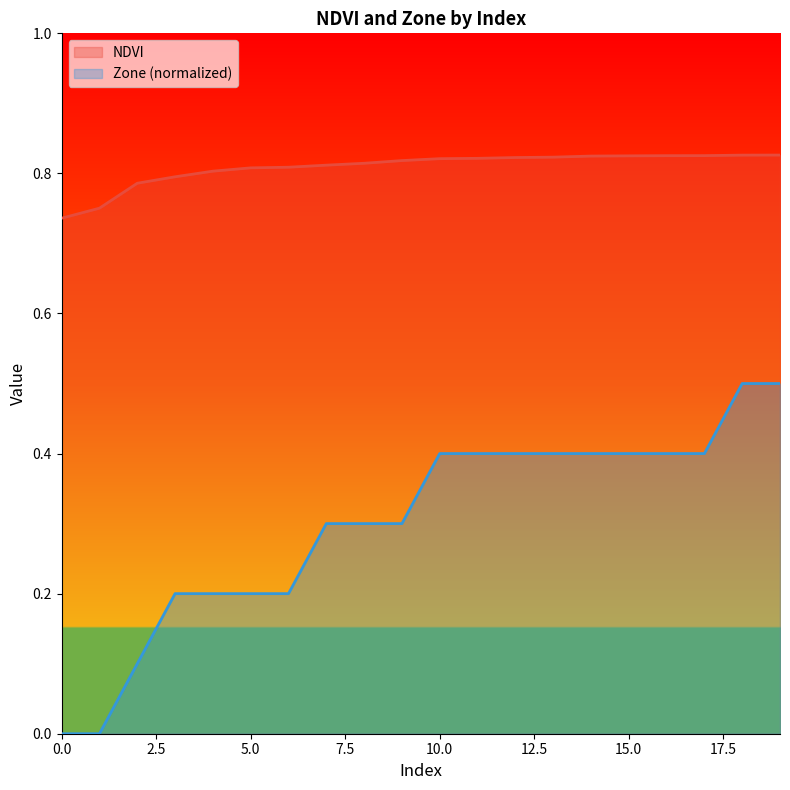

What is the difference between the highest and lowest values at 3?

0.6